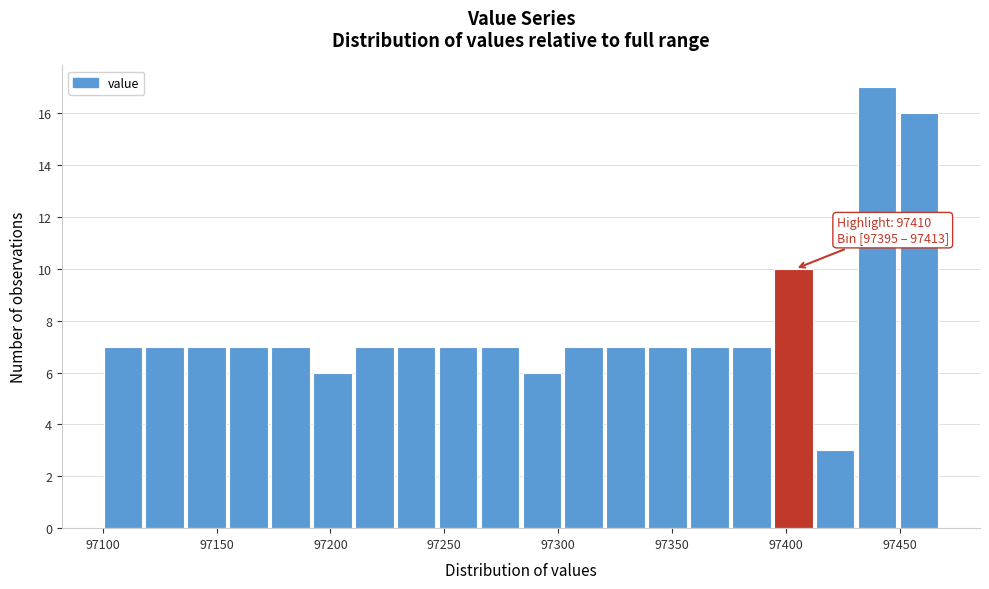

Read against the x-axis, roughly where is the centre of the tallest bar?

97440